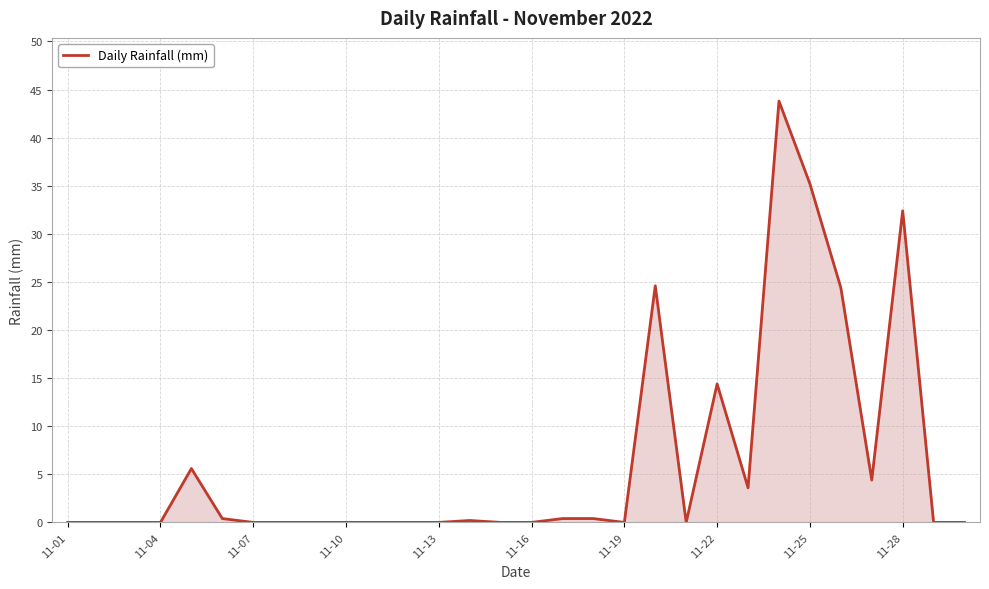

What is the maximum value shown in the chart?

43.8